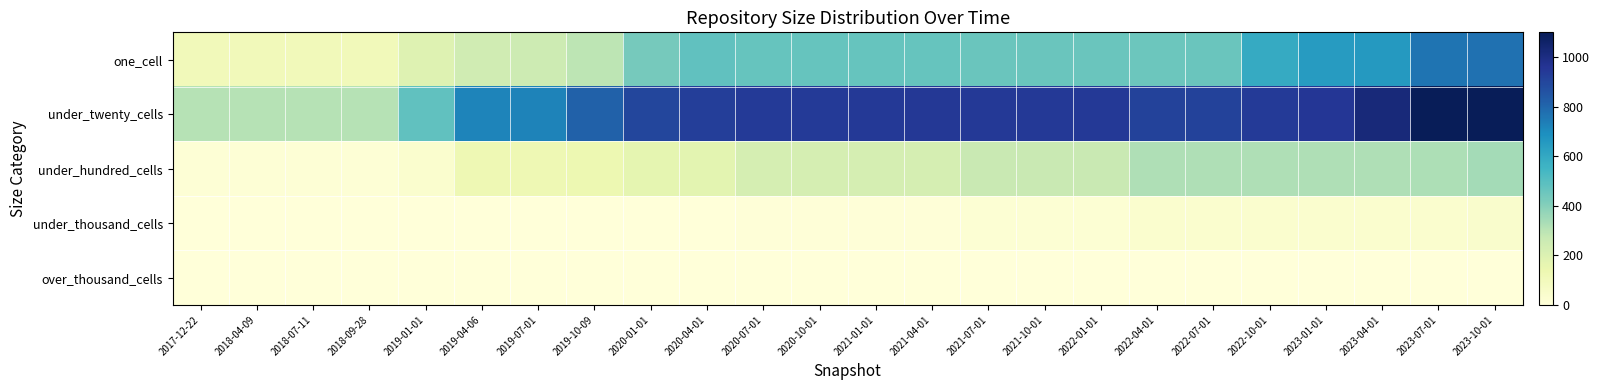

At 2019-01-01, list the series in order from largest to smallest.

under_twenty_cells, one_cell, under_hundred_cells, under_thousand_cells, over_thousand_cells